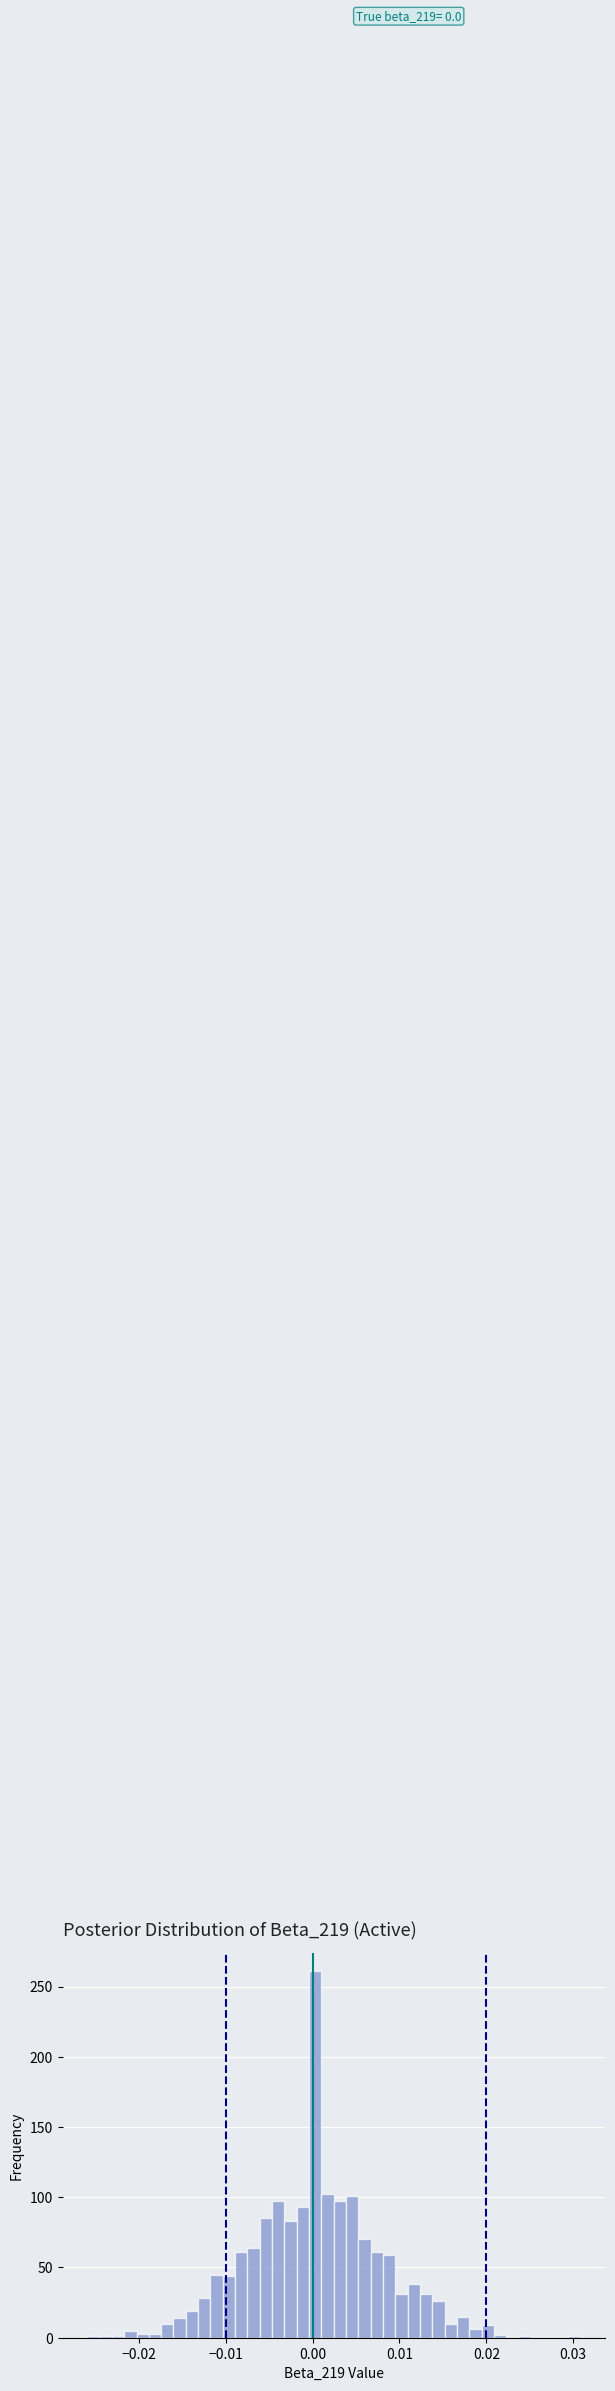

Read against the x-axis, roughly where is the centre of the tallest bar?

0.000